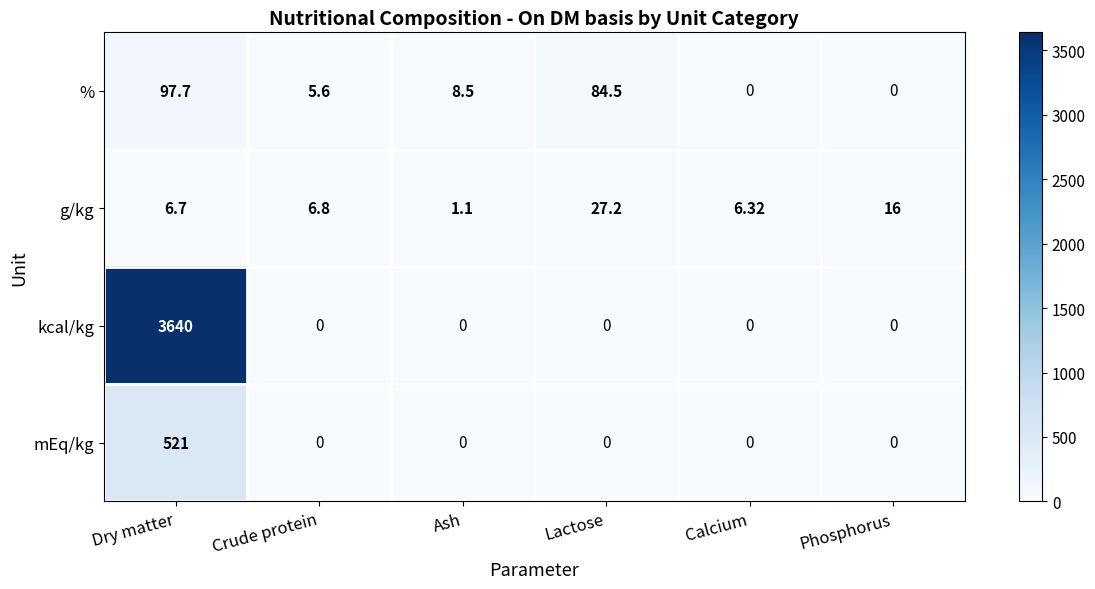

Which series has the largest range (max minus min)?

kcal/kg